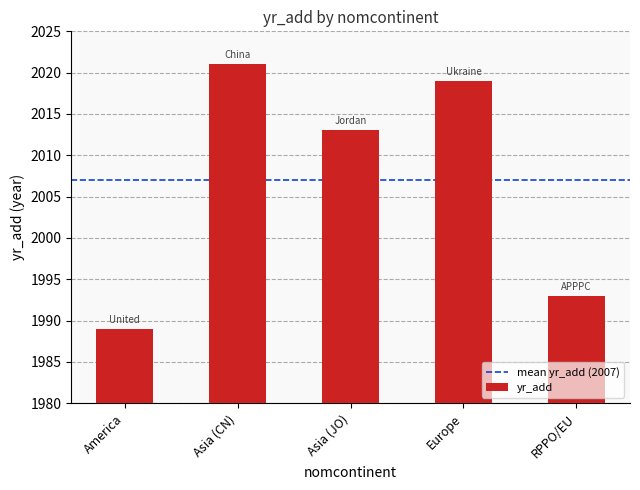

What is the change in value from America to Europe?

+30